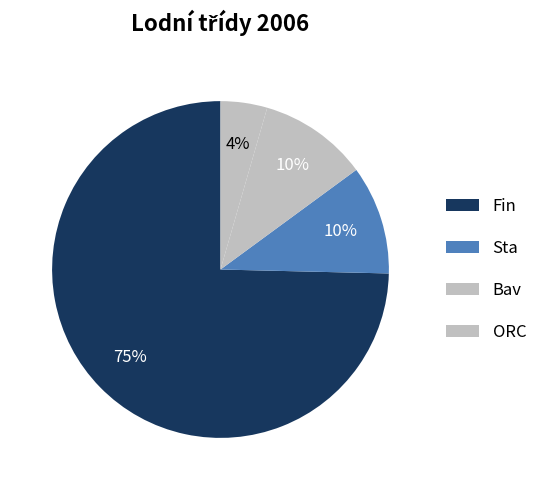

How many slices are in this pie chart?

4